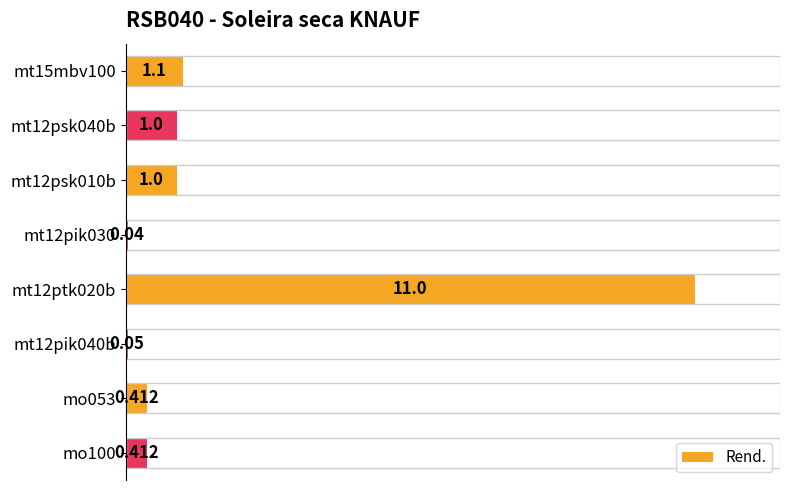

Does the chart contain stacked bars?

No